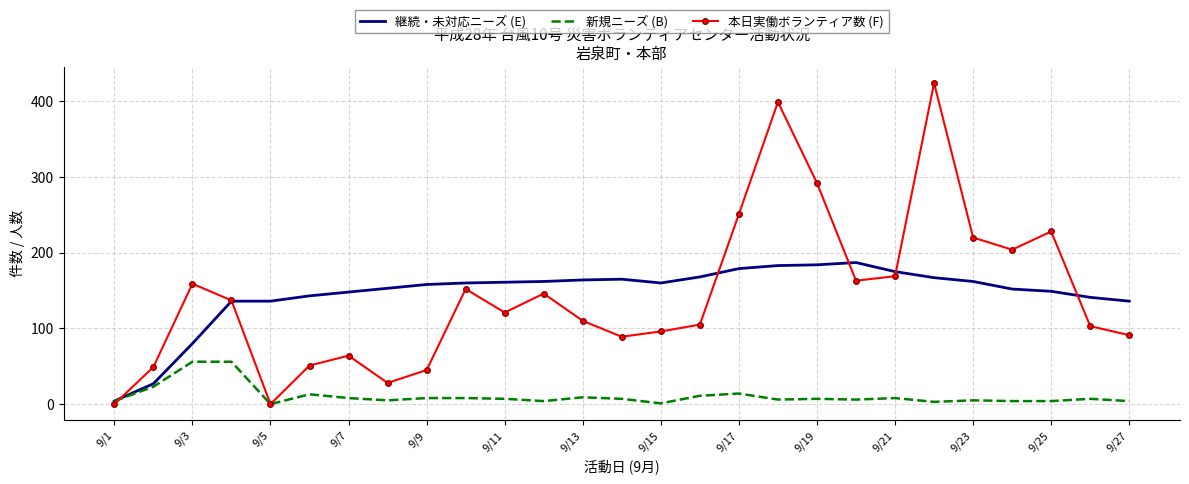

What is the difference between the maximum and minimum values in the 本日実働ボランティア数 (F) series?

424